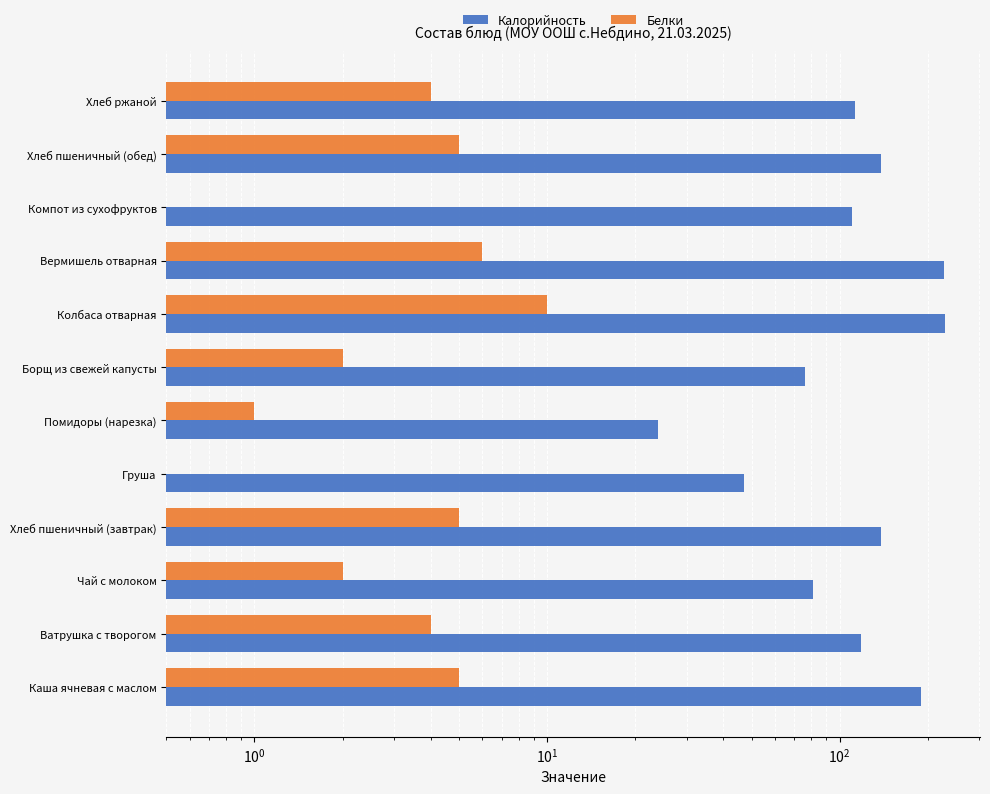

Rank the series at Компот из сухофруктов from highest to lowest value.

Калорийность, Белки